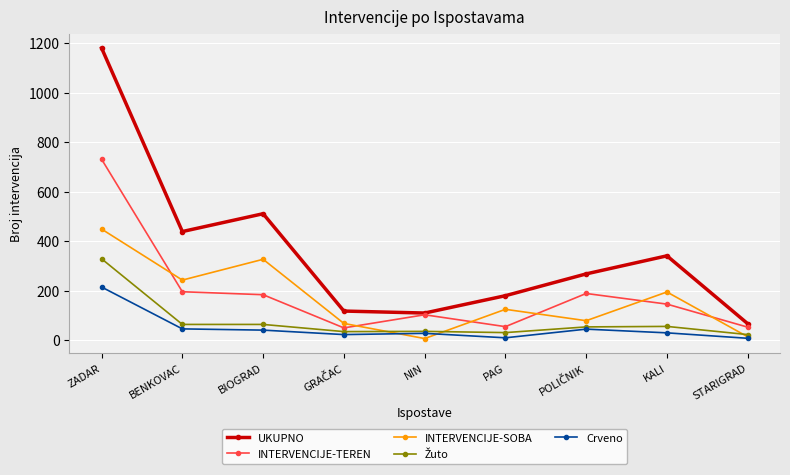

What is the maximum value for UKUPNO?

1180